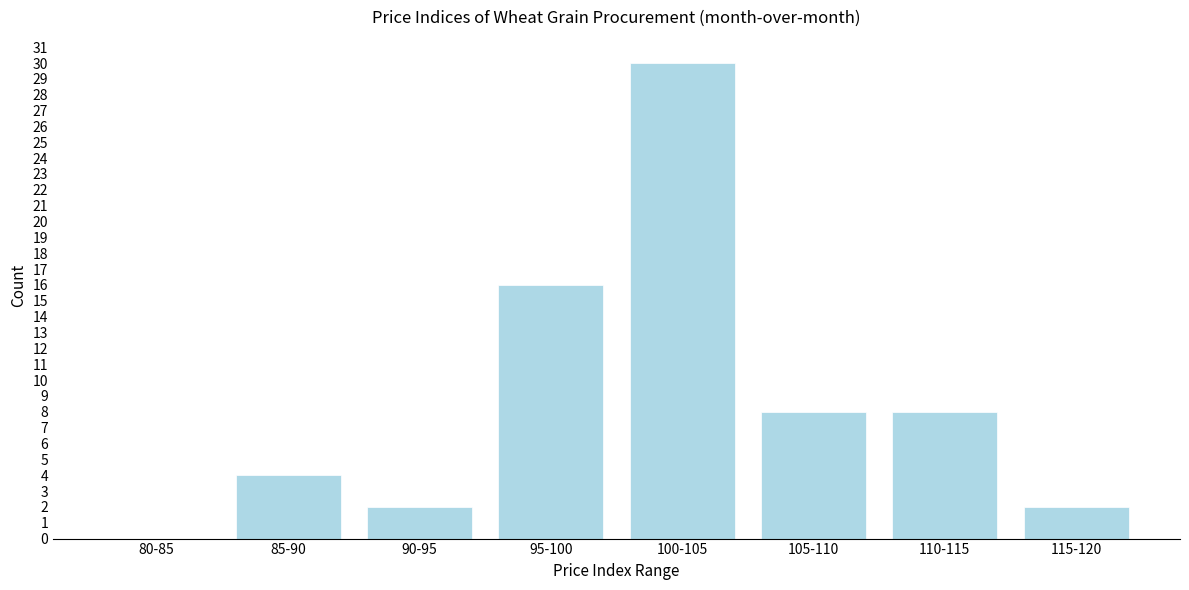

Reading left to right, list all the values displayed in this chart.

80-85=0	85-90=4	90-95=2	95-100=16	100-105=30	105-110=8	110-115=8	115-120=2